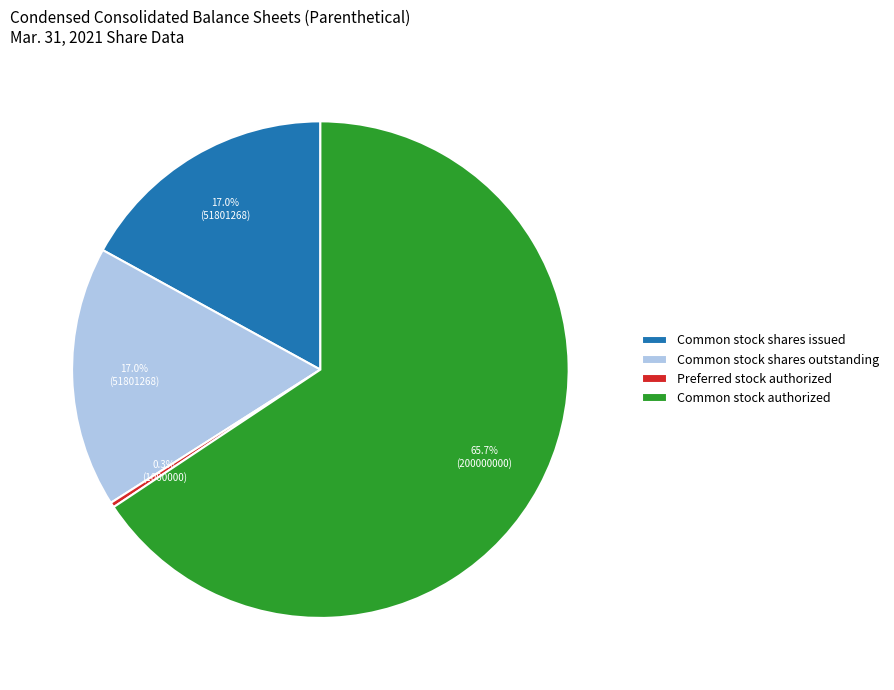

Between Common stock shares outstanding and Common stock authorized, which is larger?

Common stock authorized